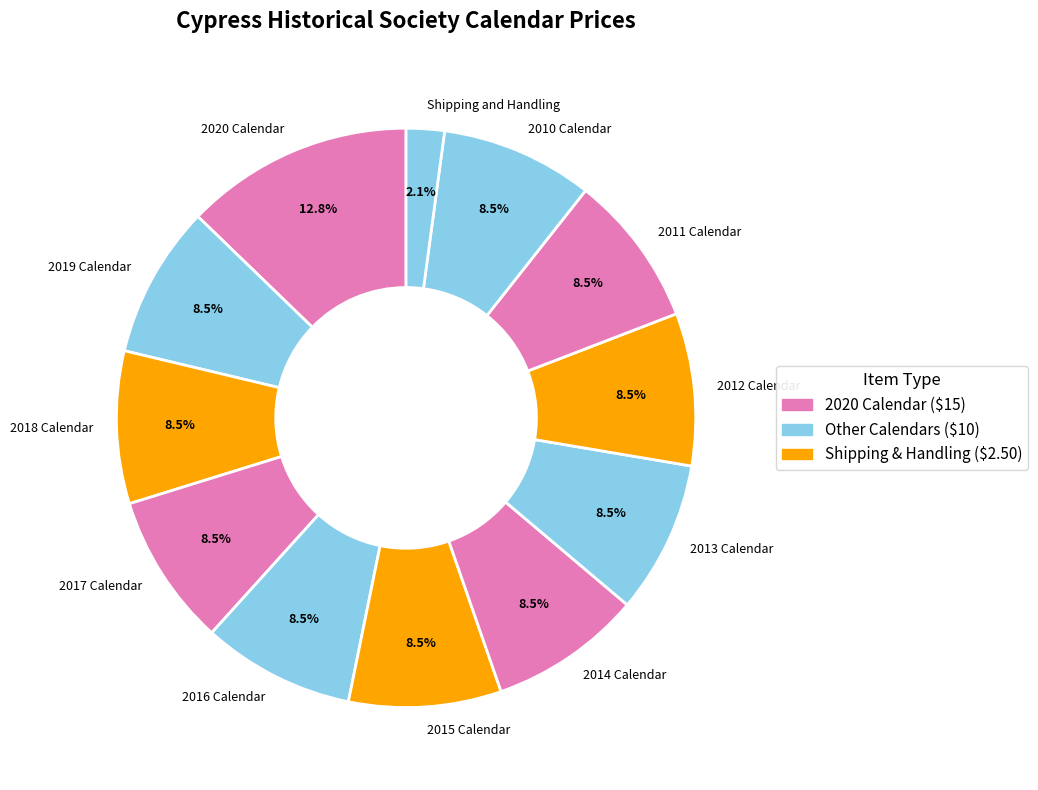

Approximately how many times larger is the value at 2014 Calendar compared to 2017 Calendar?

1.0